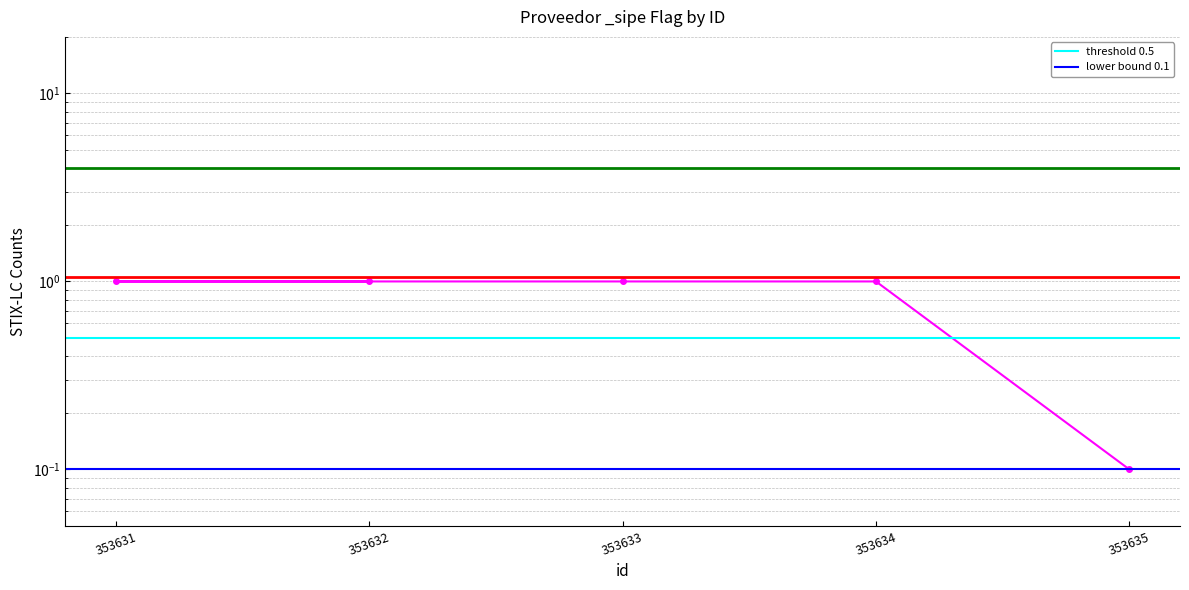

List the series in order of their peak value, highest first.

threshold 0.5, lower bound 0.1